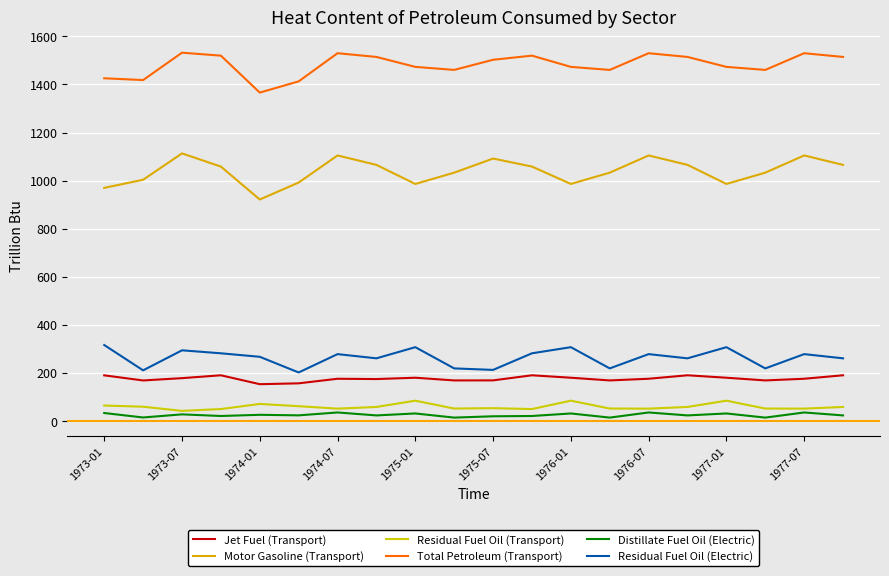

How many lines are shown in the chart?

6